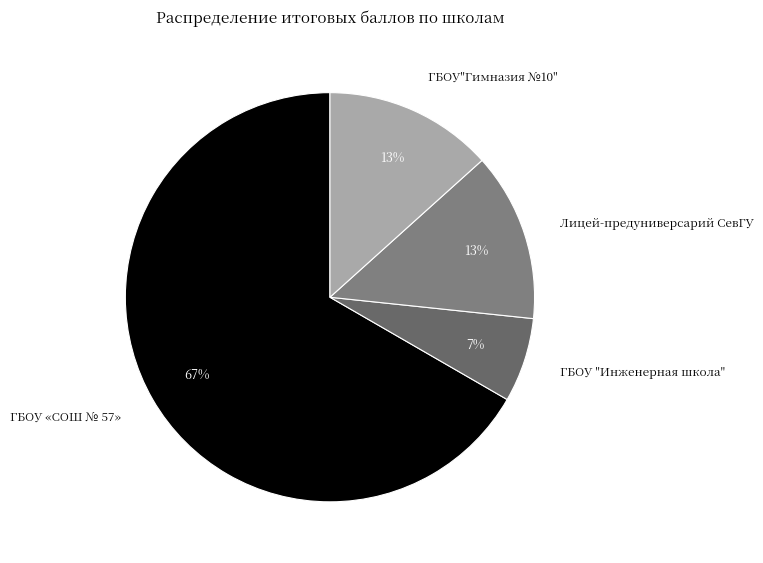

Combined, do ГБОУ «СОШ № 57» and ГБОУ"Гимназия №10" account for over 50%?

Yes